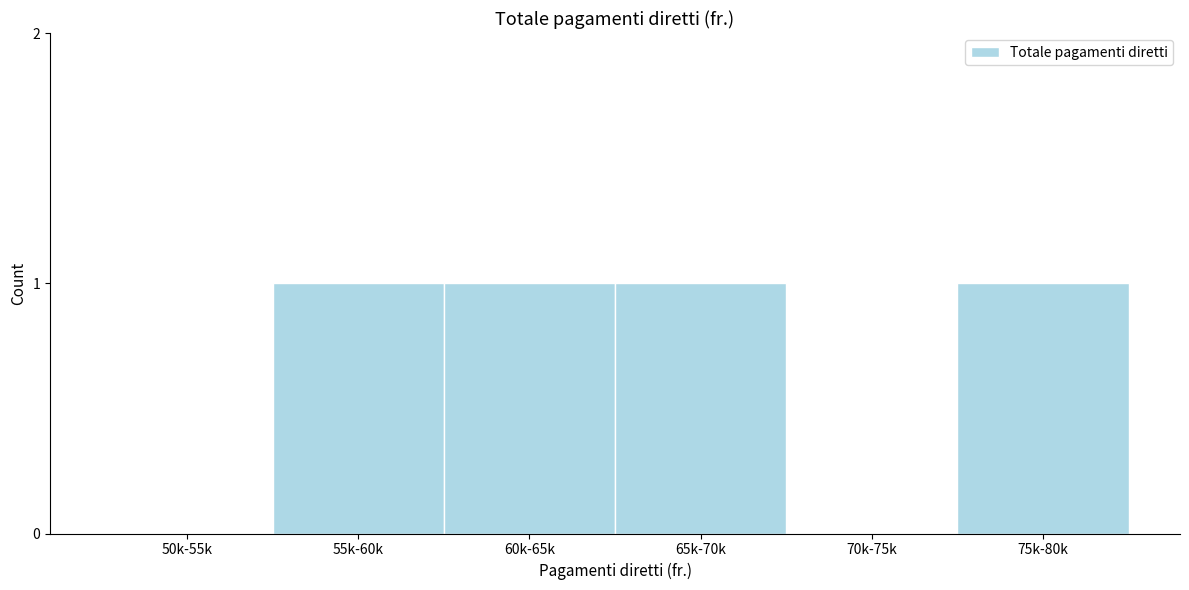

Reading left to right, what are all the values shown in this chart?

50k-55k=0	55k-60k=1	60k-65k=1	65k-70k=1	70k-75k=0	75k-80k=1